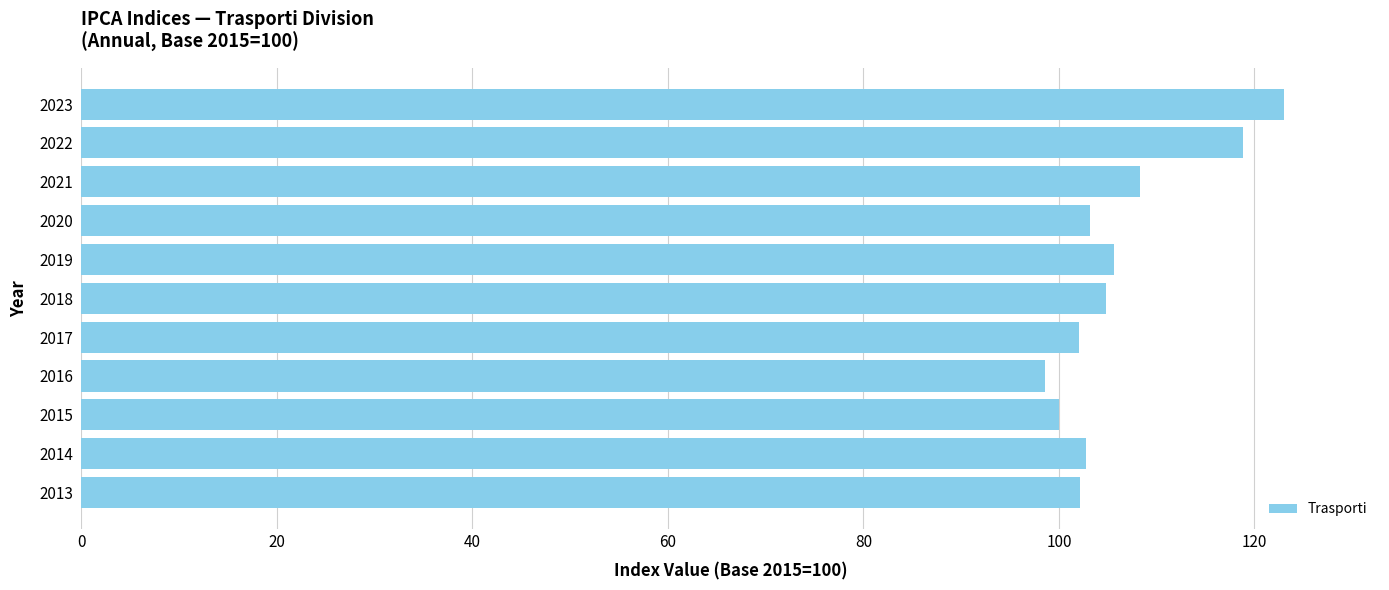

What is the smallest value displayed?

98.6